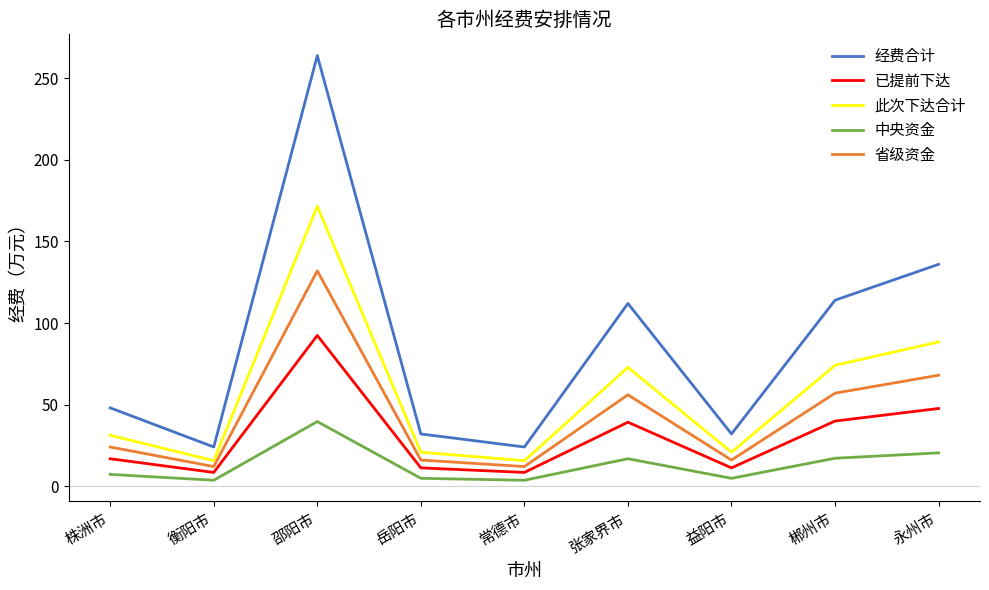

What is the total value across all series at 衡阳市?

63.6